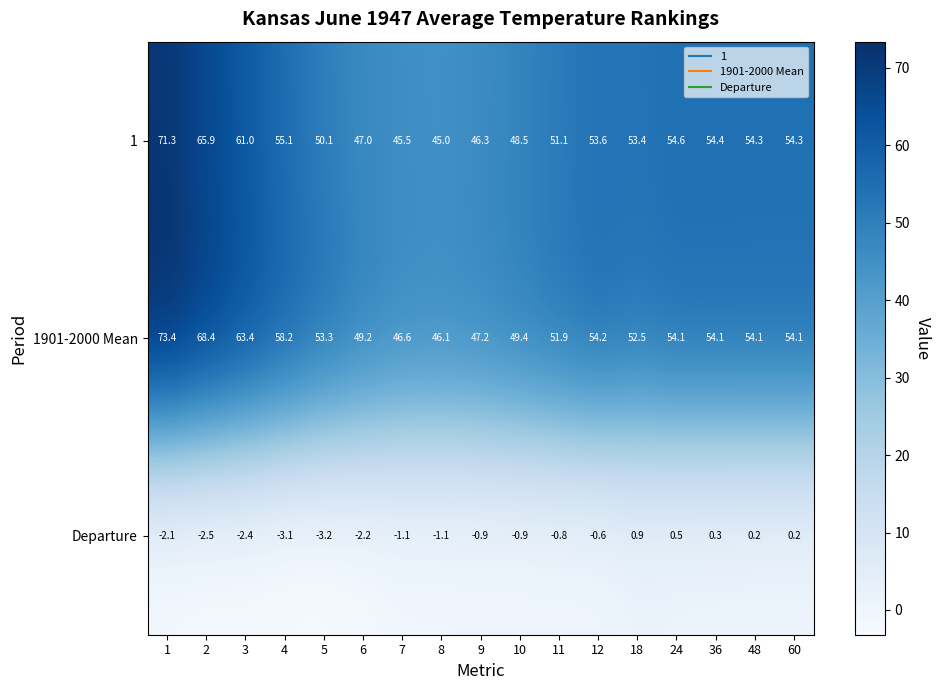

List the series in order of their peak value, lowest first.

Departure, 1, 1901-2000 Mean